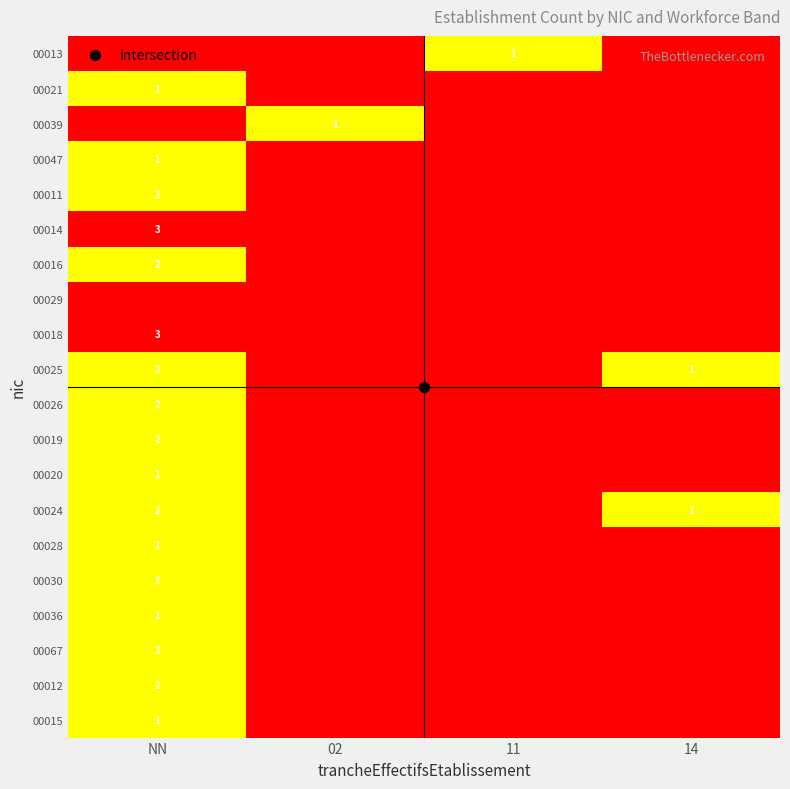

The value of 00036 at NN is 0. True or false?

False